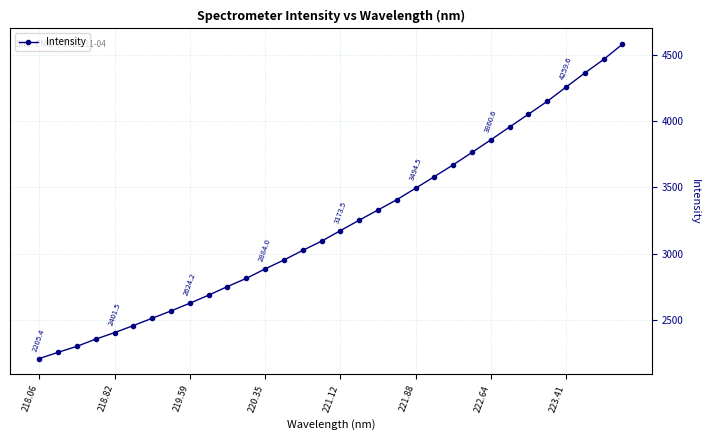

Is this an area chart (filled region under the line)?

No